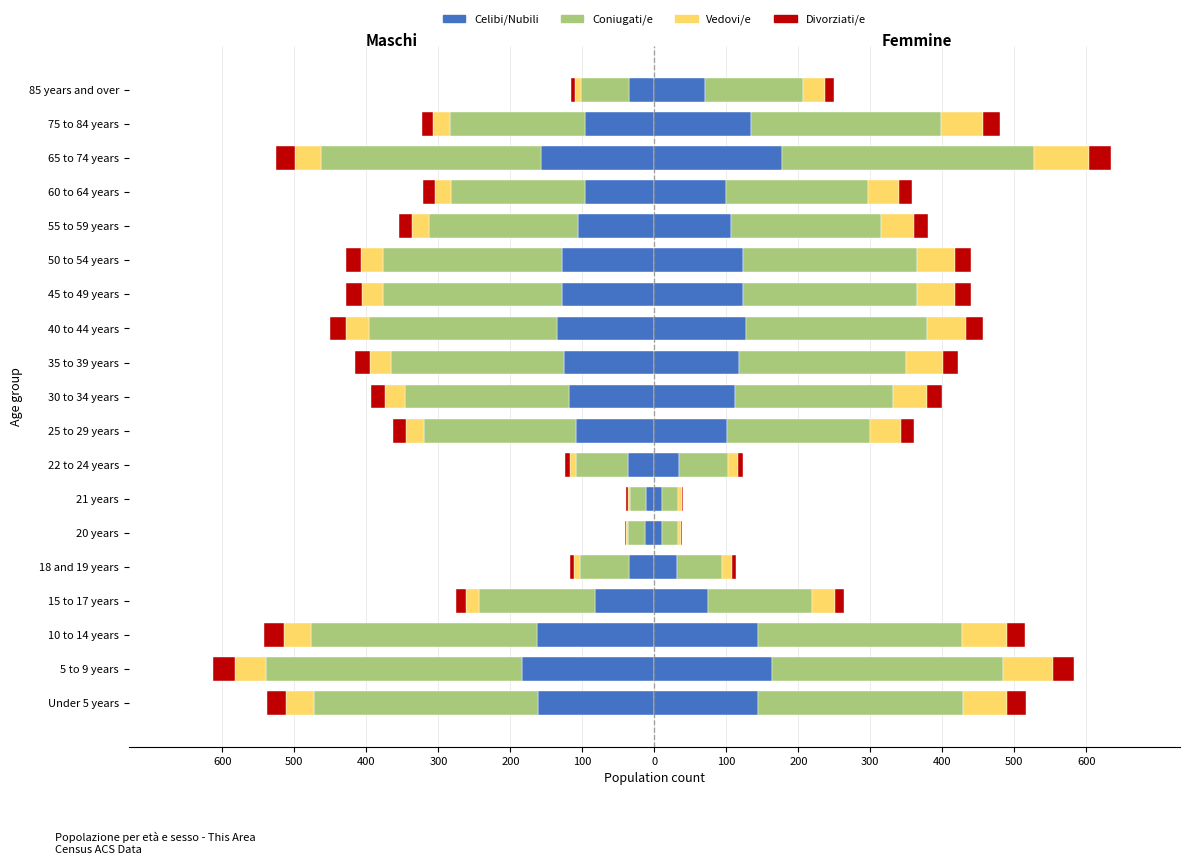

Which series changed the most between Under 5 years and 20 years?

Coniugati/e